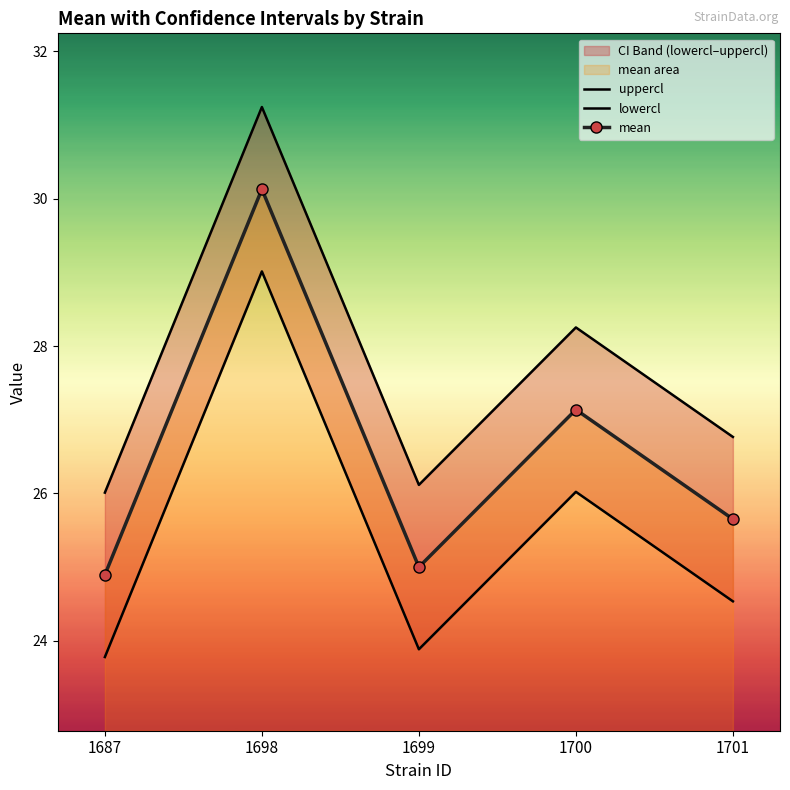

Is the value of uppercl at 1699 greater than the value of mean at 1699?

Yes